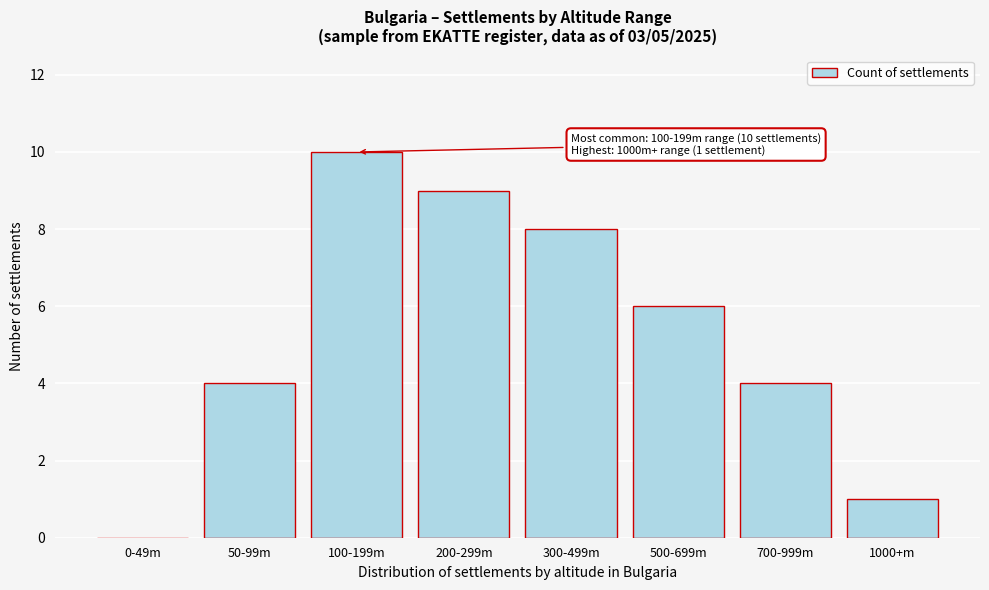

Reading left to right, what are all the values shown in this chart?

0-49m=0	50-99m=4	100-199m=10	200-299m=9	300-499m=8	500-699m=6	700-999m=4	1000+m=1